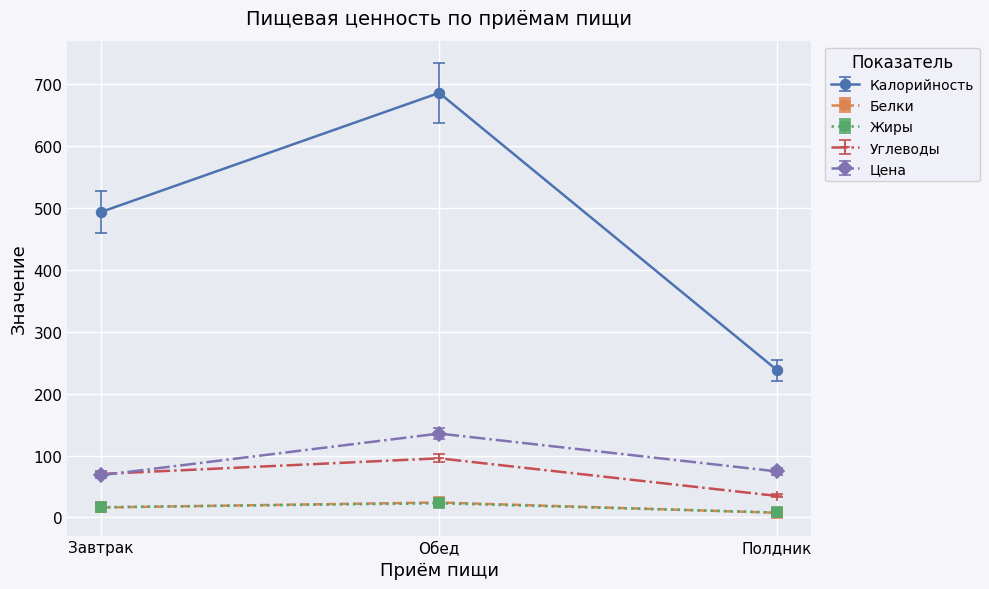

Is the value of Жиры at Обед greater than the value of Калорийность at Обед?

No